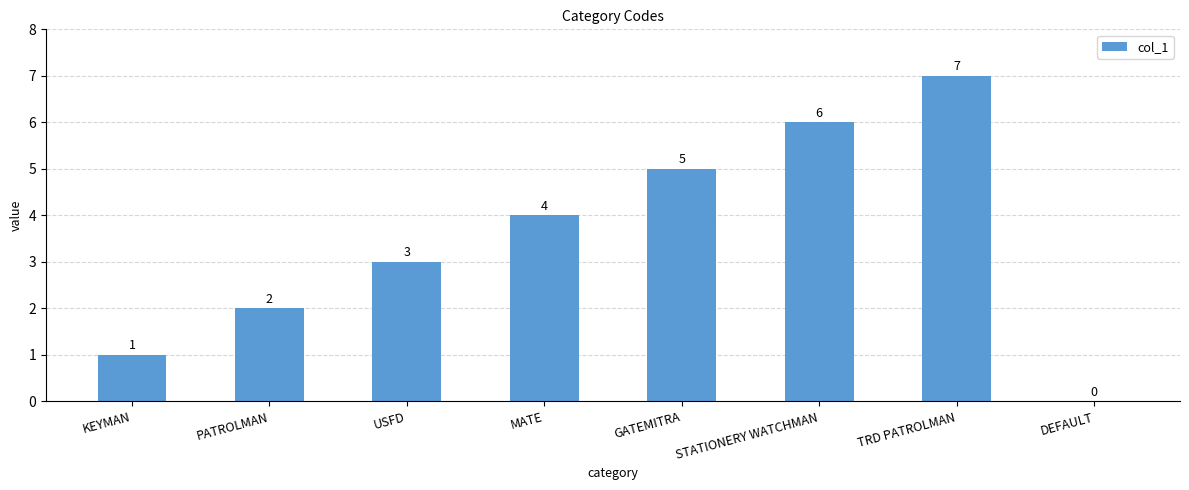

What is the sum of all values?

28